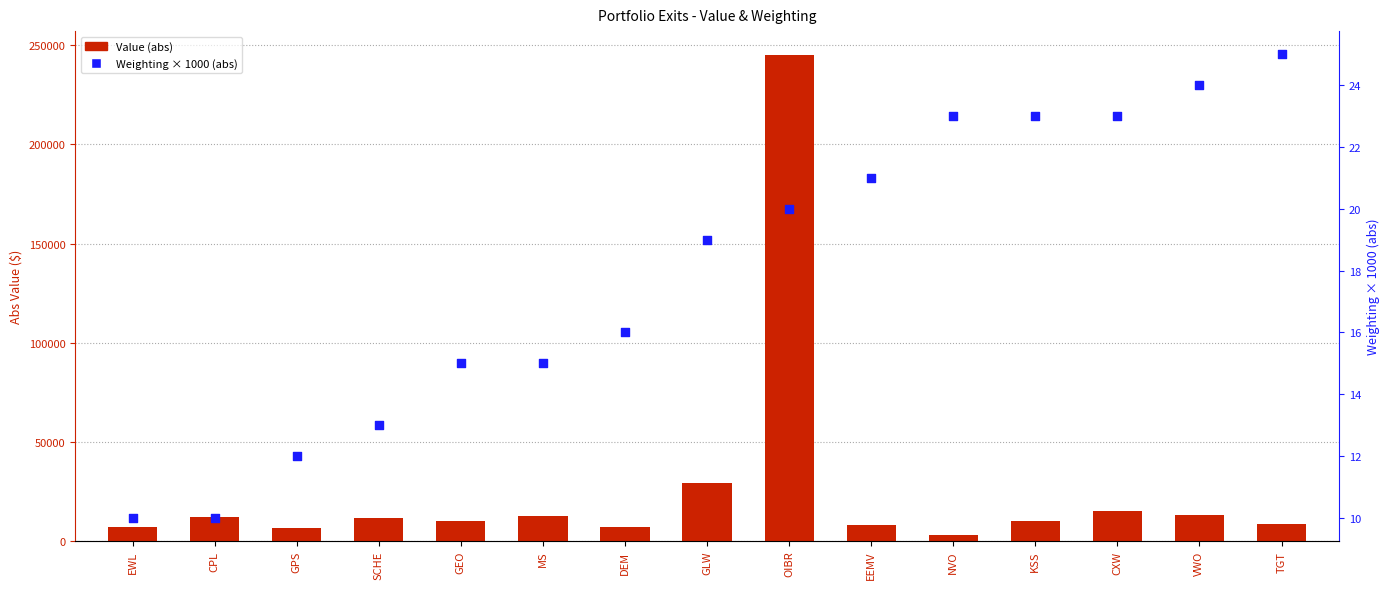

Is the value of Value (abs) at OIBR greater than the value of Weighting (scaled) at GEO?

Yes